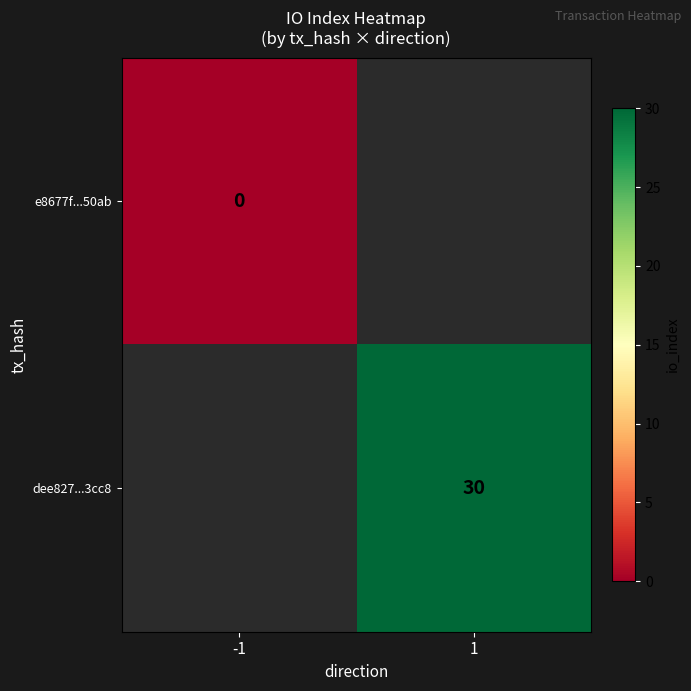

At how many categories does at least one series exceed 6?

1